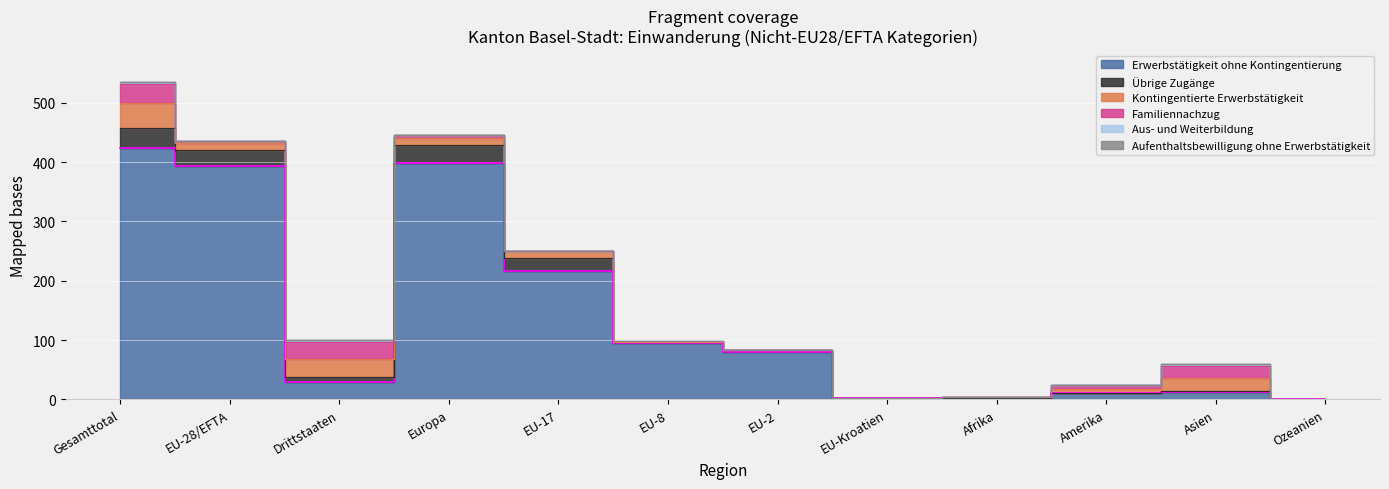

At which label is Aus- und Weiterbildung closest to 2?

Europa